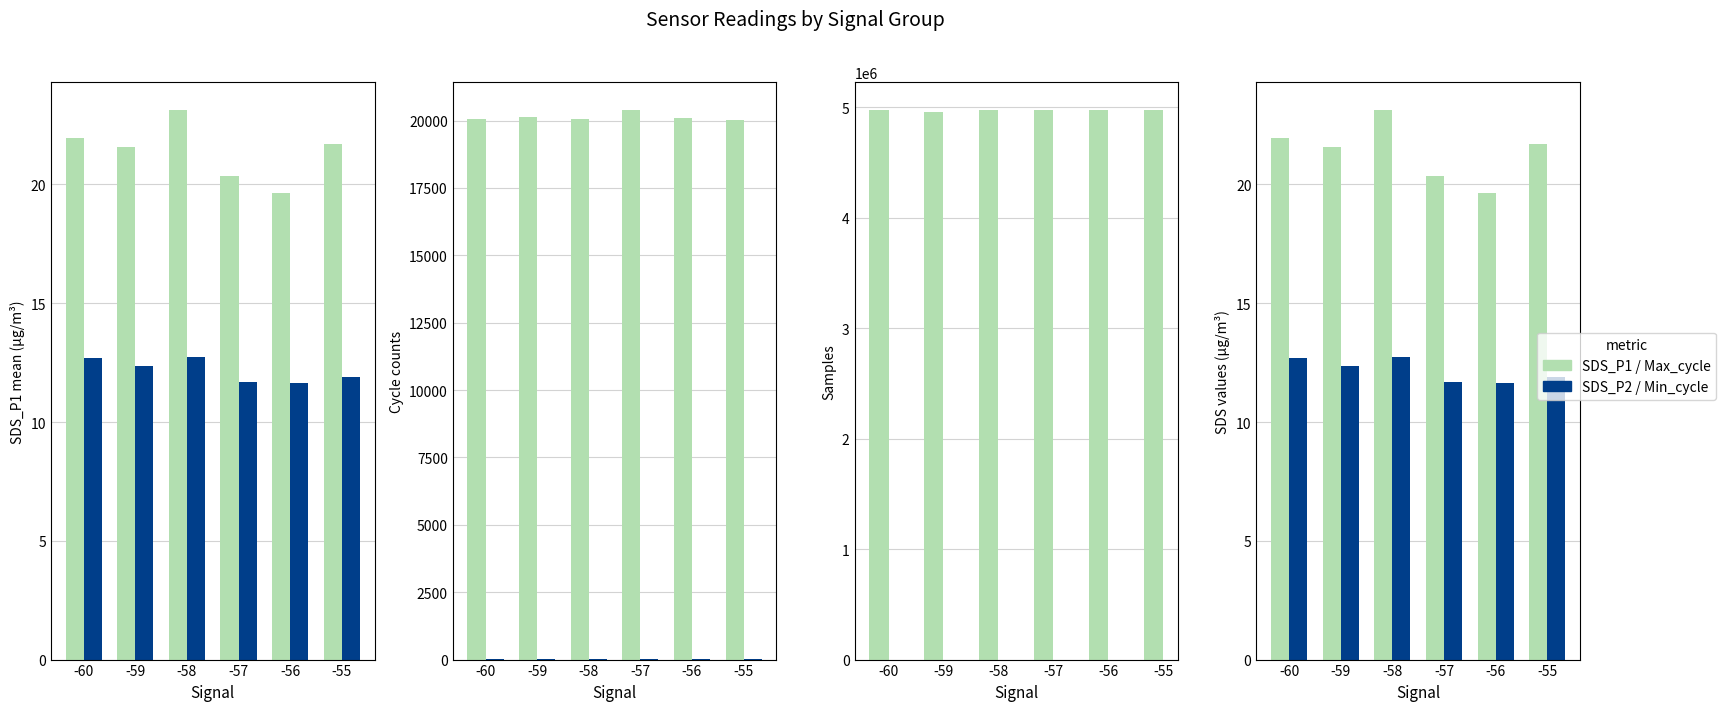

Is it true that Min_cycle equals 8.2 at -57?

False